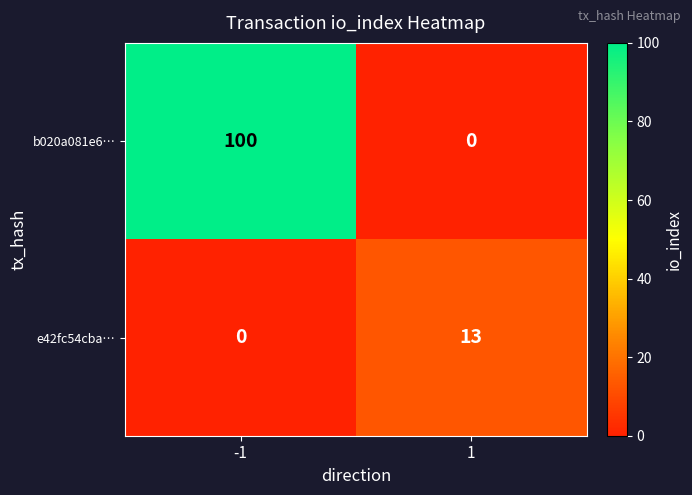

Which series has the widest spread of values?

b020a081e6…